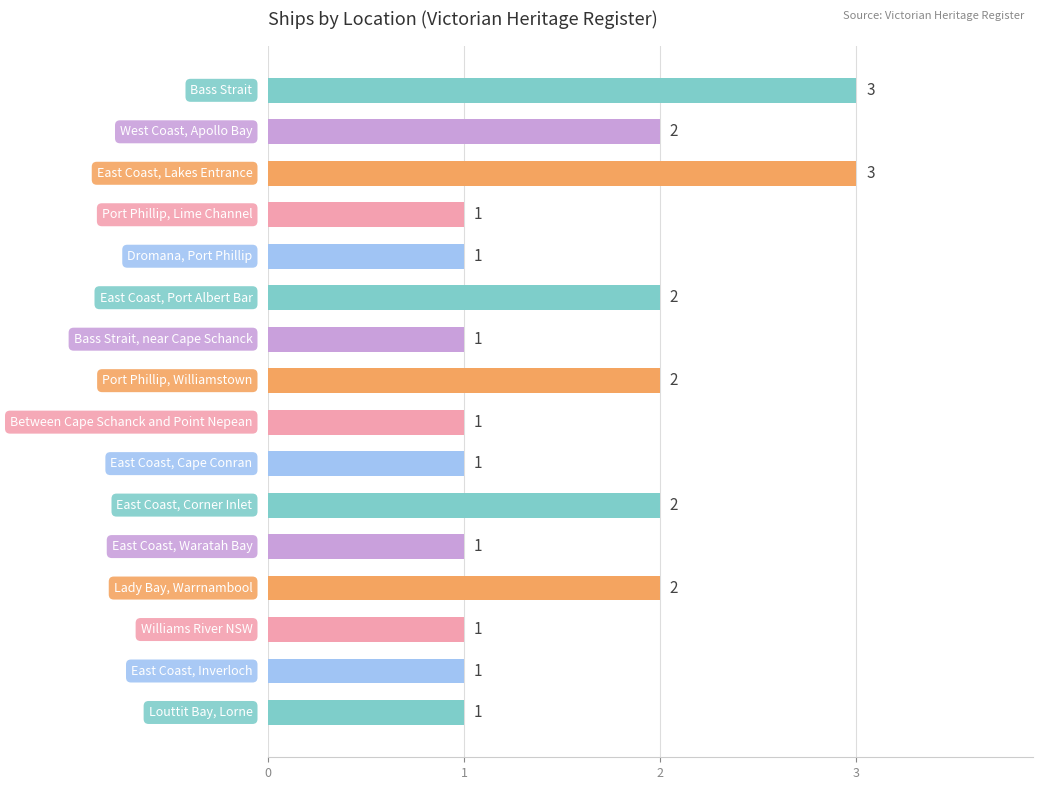

Count the values in the range 1 to 2.

14